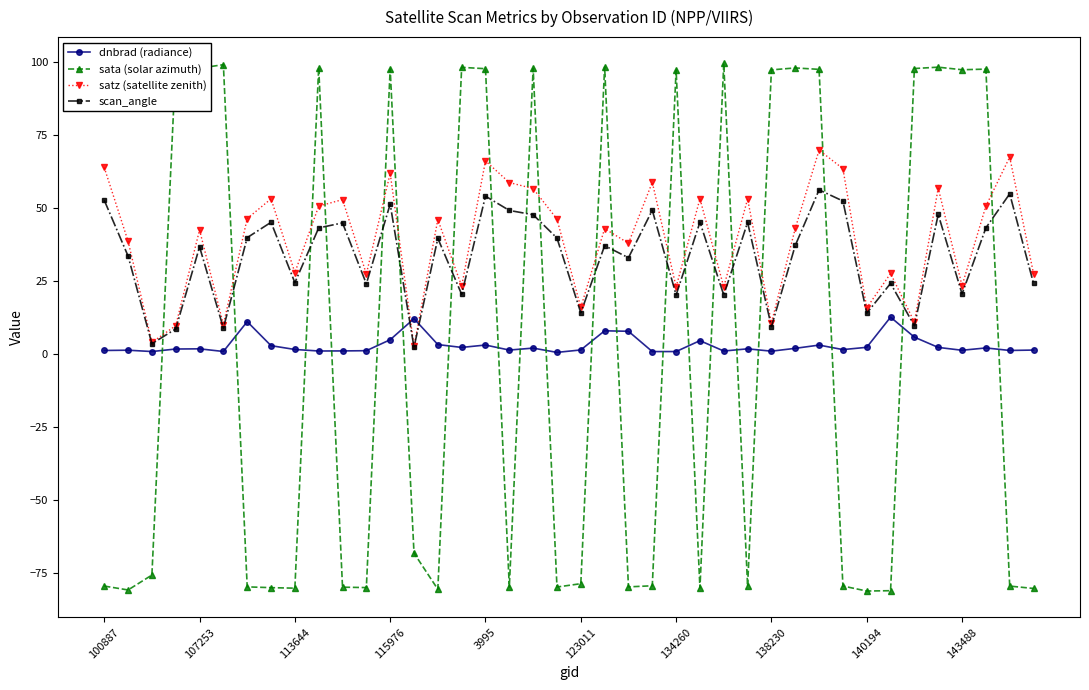

Which series has the largest range (max minus min)?

sata (solar azimuth)